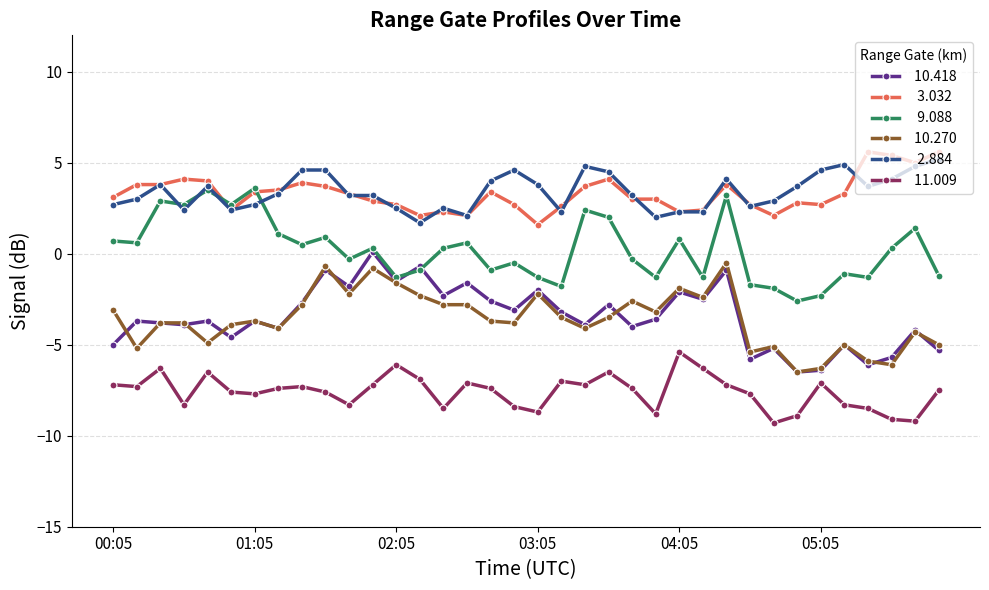

What is the smallest value displayed?

-9.3